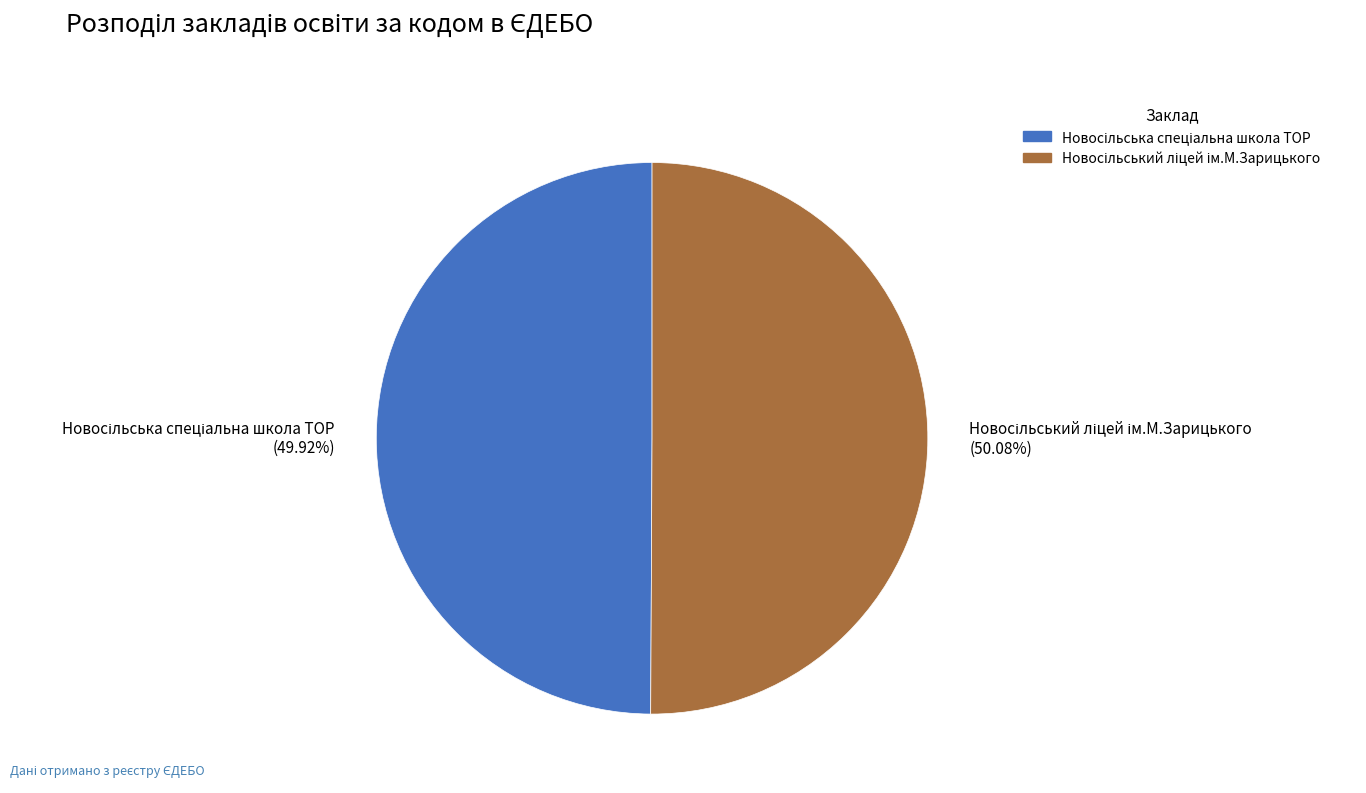

How many segments does this pie chart have?

2